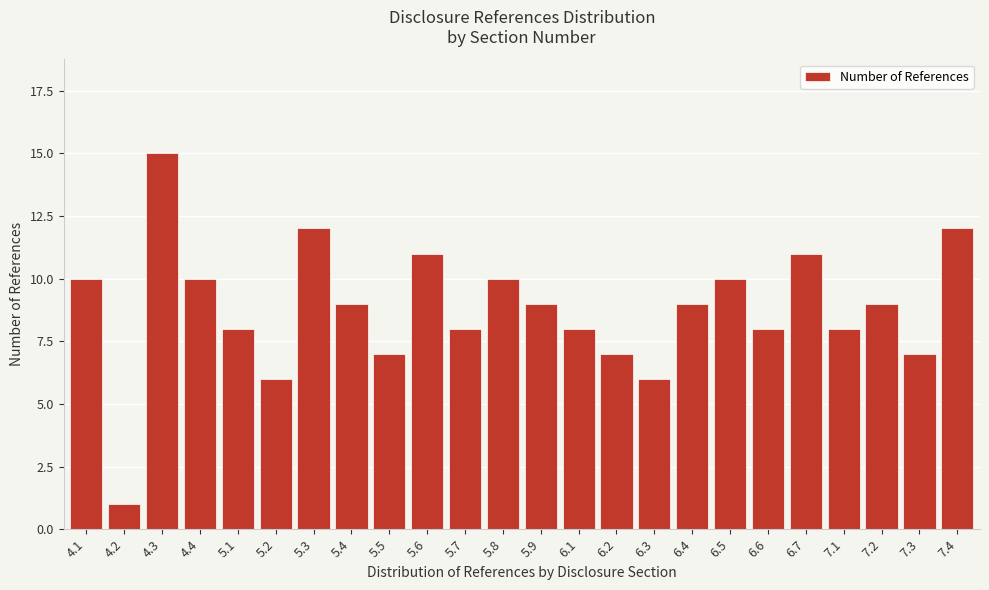

Reading left to right, extract all data points from this chart.

4.1=10	4.2=1	4.3=15	4.4=10	5.1=8	5.2=6	5.3=12	5.4=9	5.5=7	5.6=11	5.7=8	5.8=10	5.9=9	6.1=8	6.2=7	6.3=6	6.4=9	6.5=10	6.6=8	6.7=11	7.1=8	7.2=9	7.3=7	7.4=12